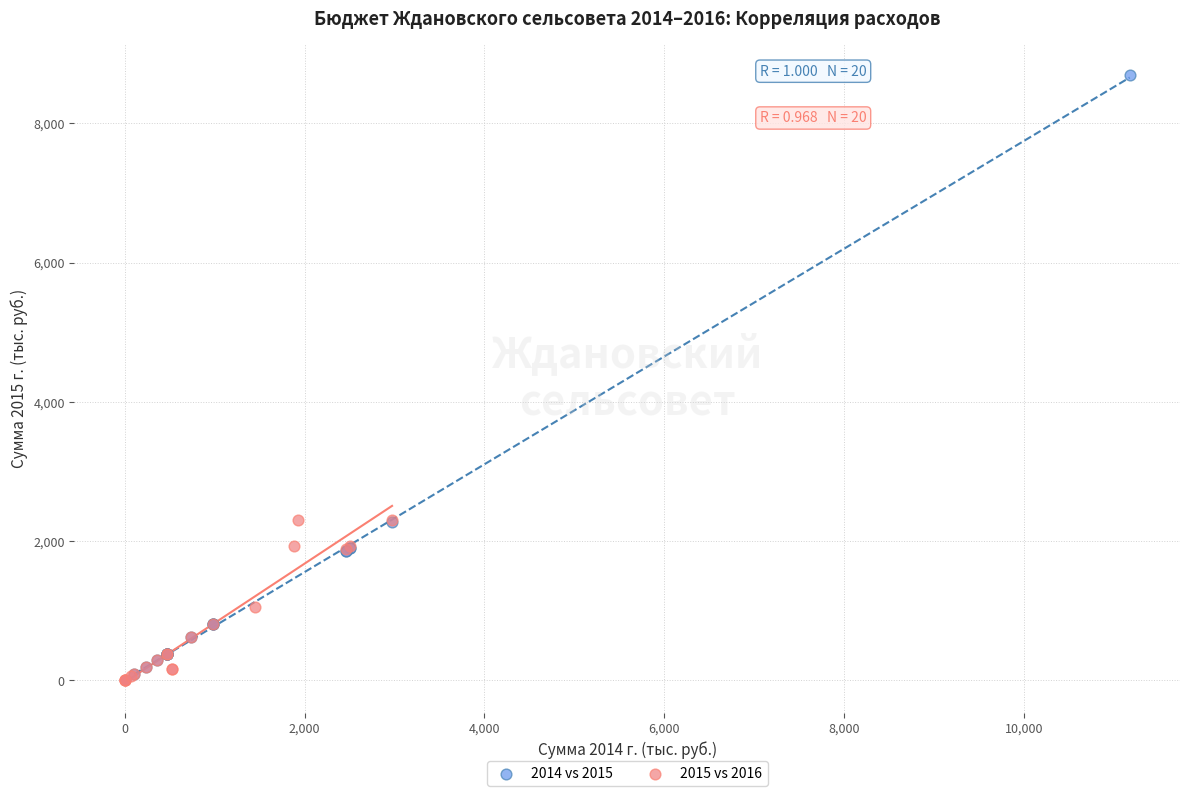

Which series contains the lowest Y value?

2015 vs 2016